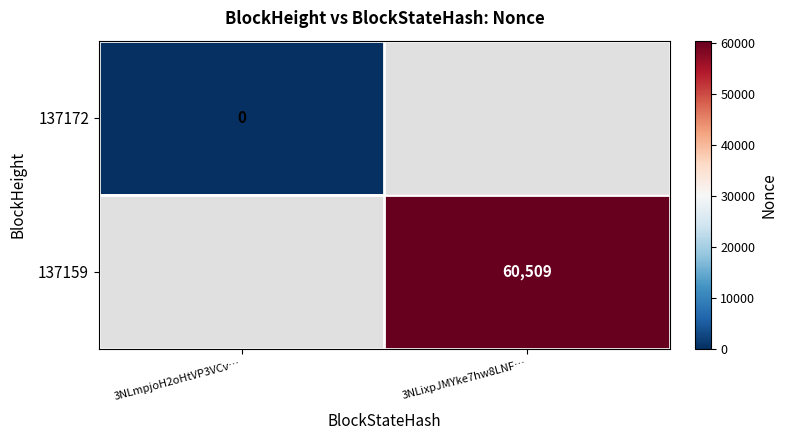

The value of 137159 at 3NLixpJMYke7hw8LNF… is 104045. True or false?

False